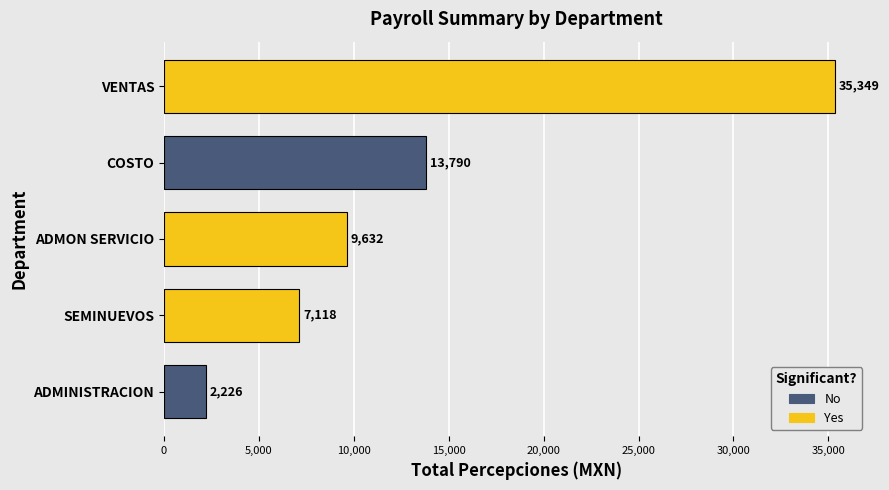

Which has a higher value, ADMON SERVICIO or COSTO?

COSTO